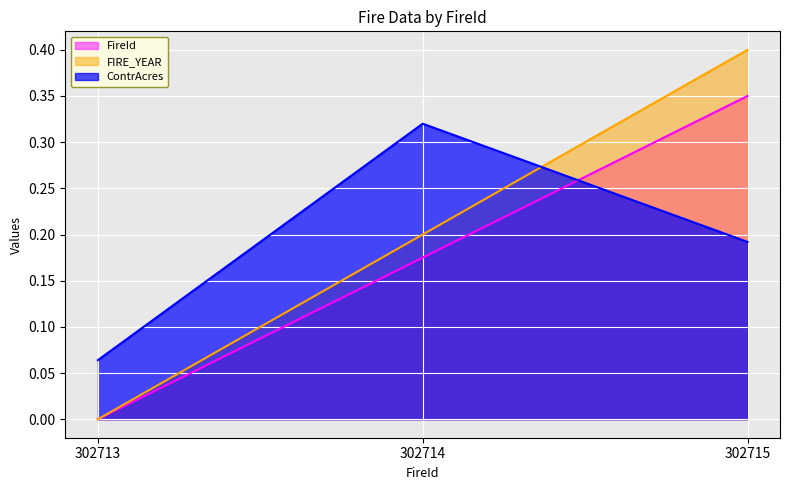

What is the highest value of the ContrAcres series?

0.3